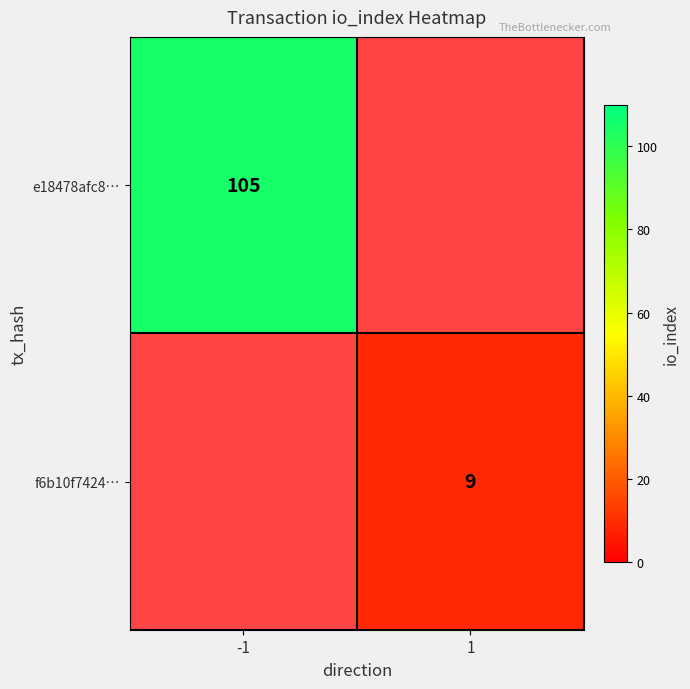

Count the number of data series in this chart.

2